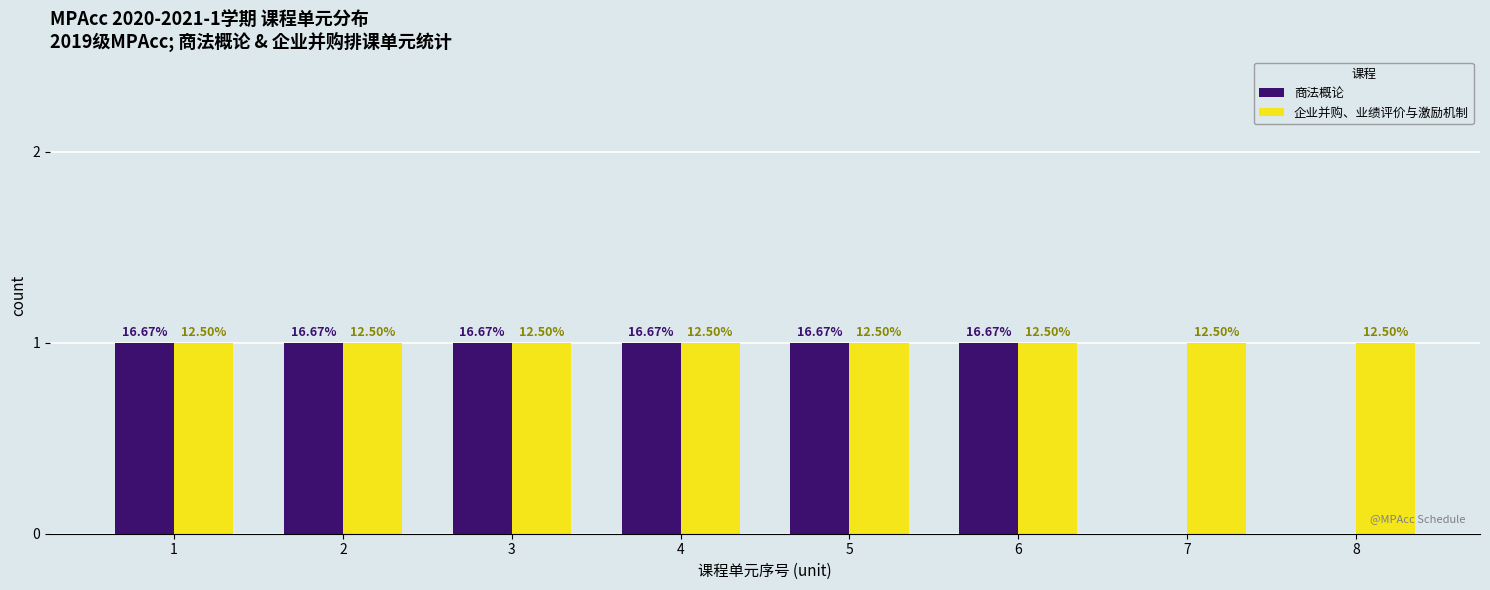

Does the chart contain stacked bars?

No